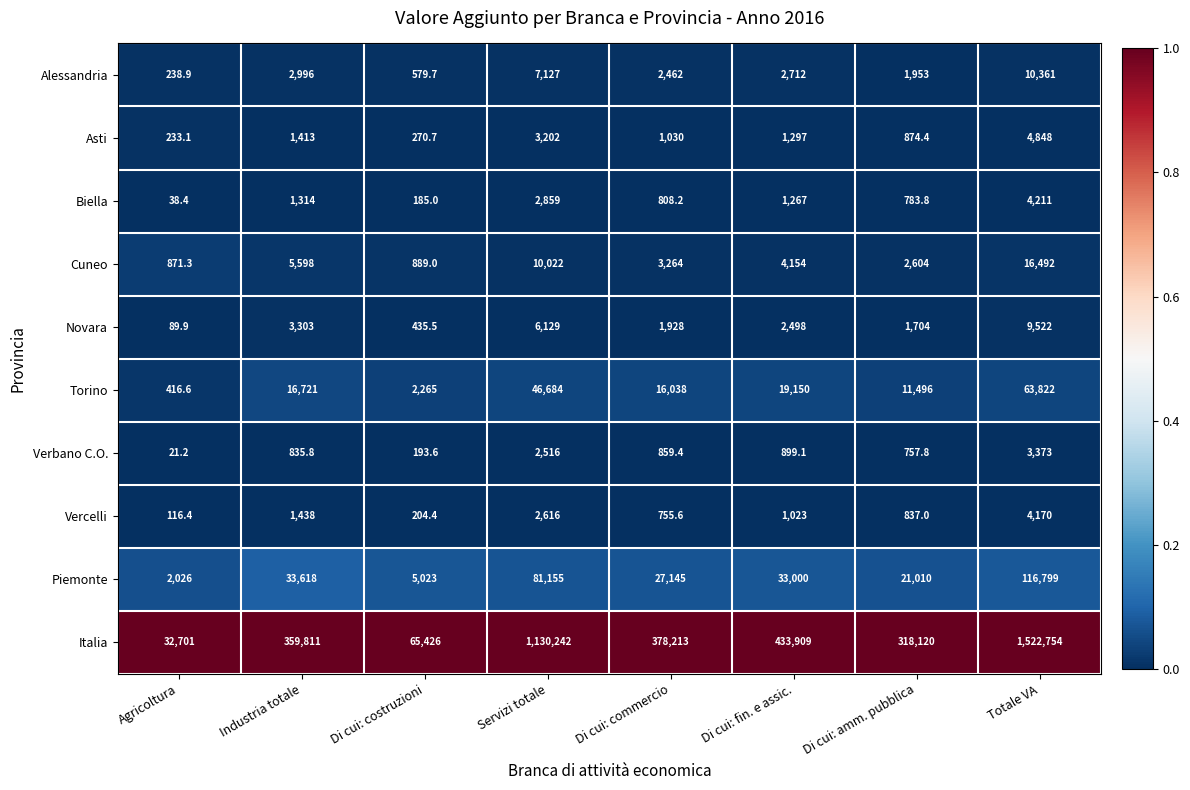

What is the difference between the highest and lowest values at Di cui: costruzioni?

65241.0